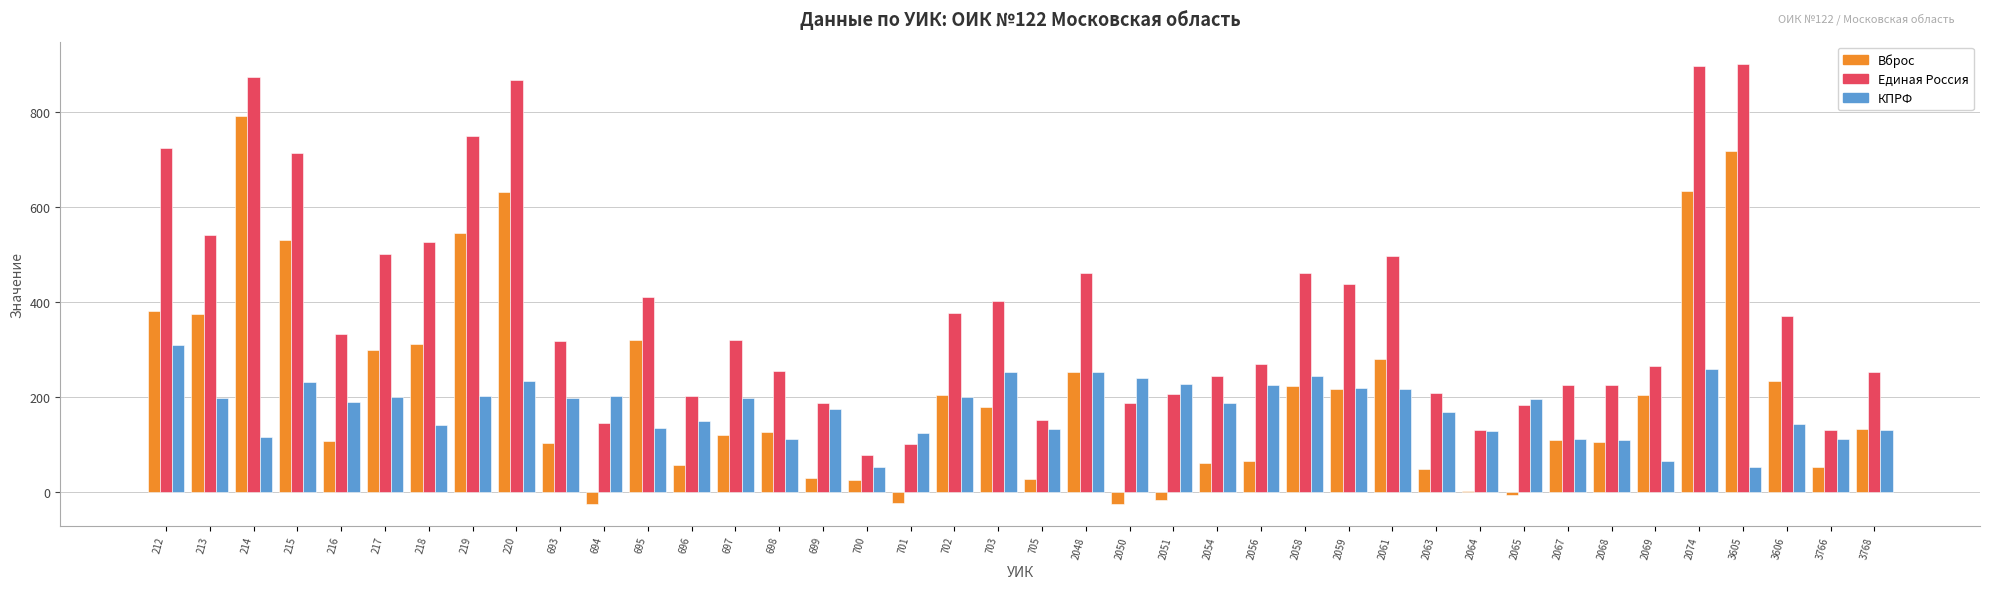

Between 700 and 2056, which series saw the biggest shift?

Единая Россия